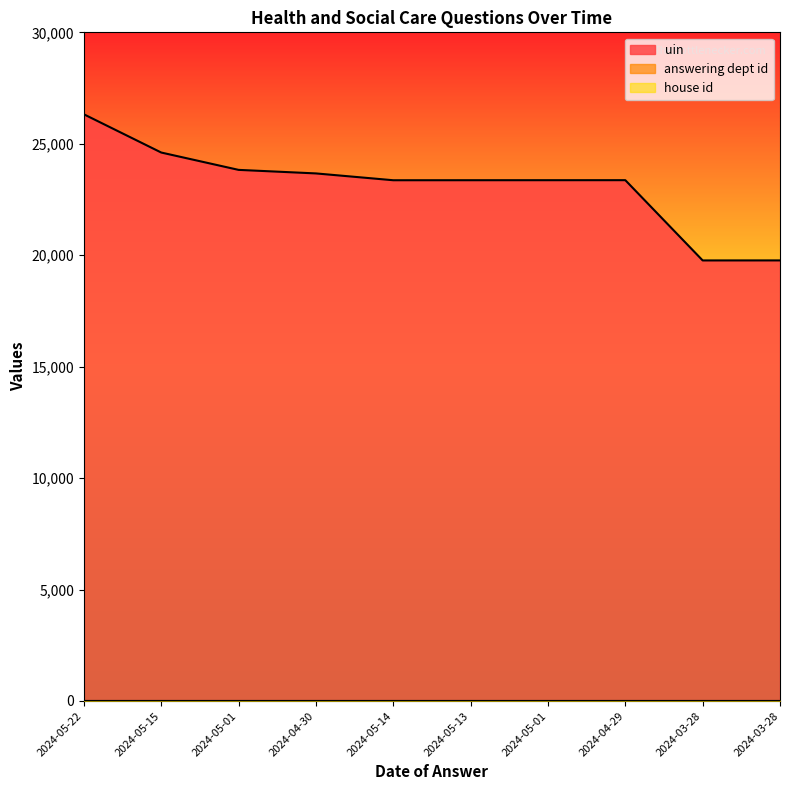

What is the approximate value of answering dept id at 2024-05-13?

17